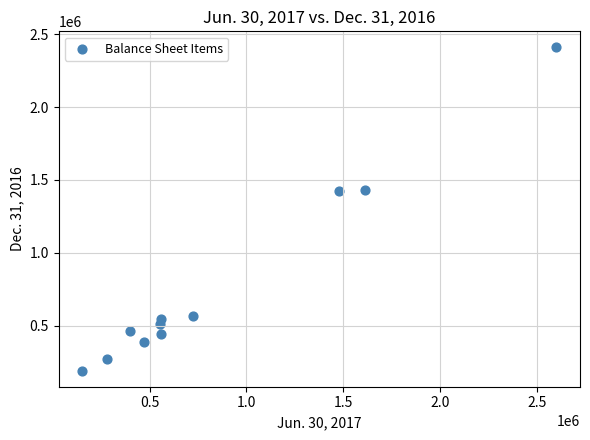

What is the range of X values (max minus min)?

2448177